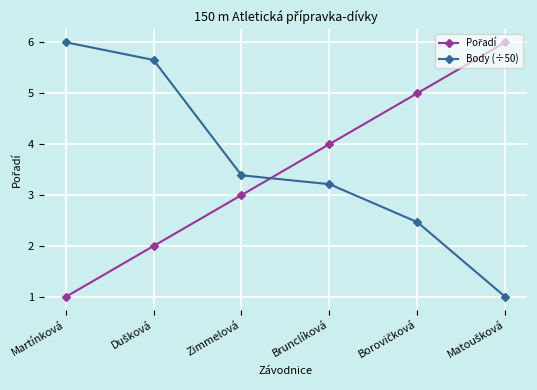

How many values in the Body (÷50) series exceed 4?

4